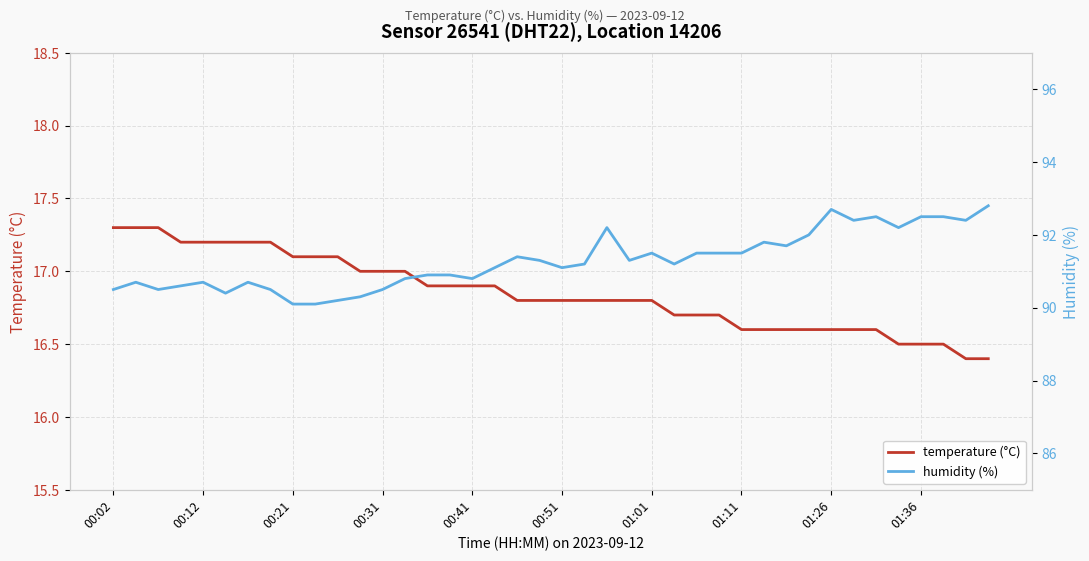

Reading left to right, extract all data points from this chart.

temperature (°C): 17.3	17.3	17.3	17.2	17.2	17.2	17.2	17.2	17.1	17.1	17.1	17.0	17.0	17.0	16.9	16.9	16.9	16.9	16.8	16.8	16.8	16.8	16.8	16.8	16.8	16.7	16.7	16.7	16.6	16.6	16.6	16.6	16.6	16.6	16.6	16.5	16.5	16.5	16.4	16.4
humidity (%): 90.5	90.7	90.5	90.6	90.7	90.4	90.7	90.5	90.1	90.1	90.2	90.3	90.5	90.8	90.9	90.9	90.8	91.1	91.4	91.3	91.1	91.2	92.2	91.3	91.5	91.2	91.5	91.5	91.5	91.8	91.7	92.0	92.7	92.4	92.5	92.2	92.5	92.5	92.4	92.8